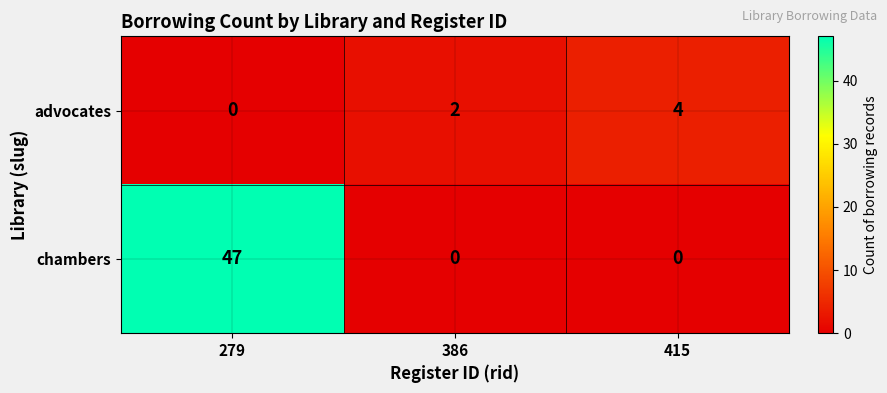

How many data points in chambers are above 0?

1